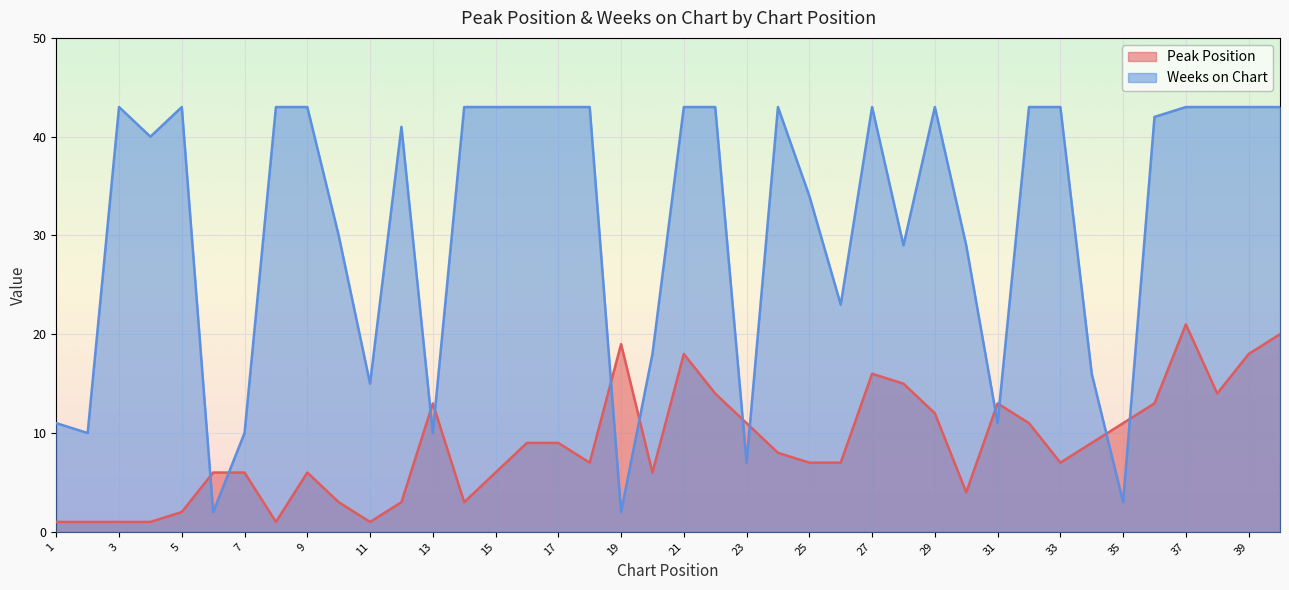

Which category has the lowest value in the Weeks on Chart series?

6